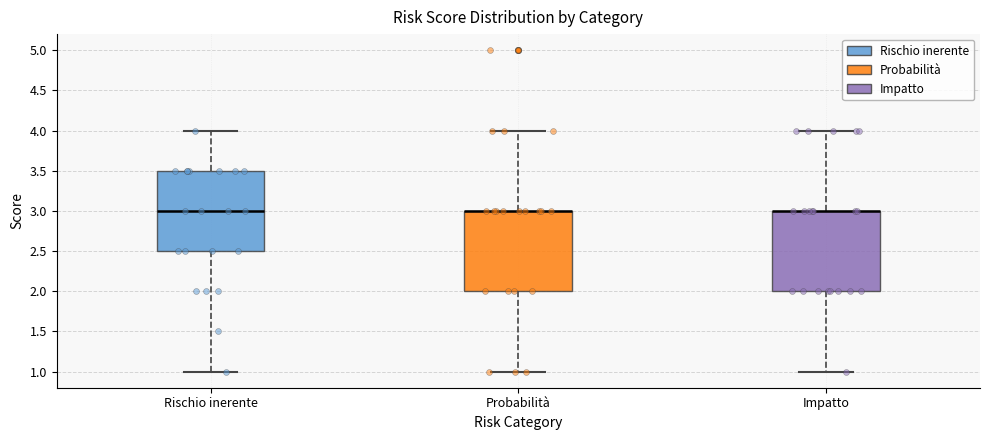

Where does the lower whisker of the box for Rischio inerente end on the y-axis? The values are not printed on the chart, so give them approximately, as read against the axis.

1.0